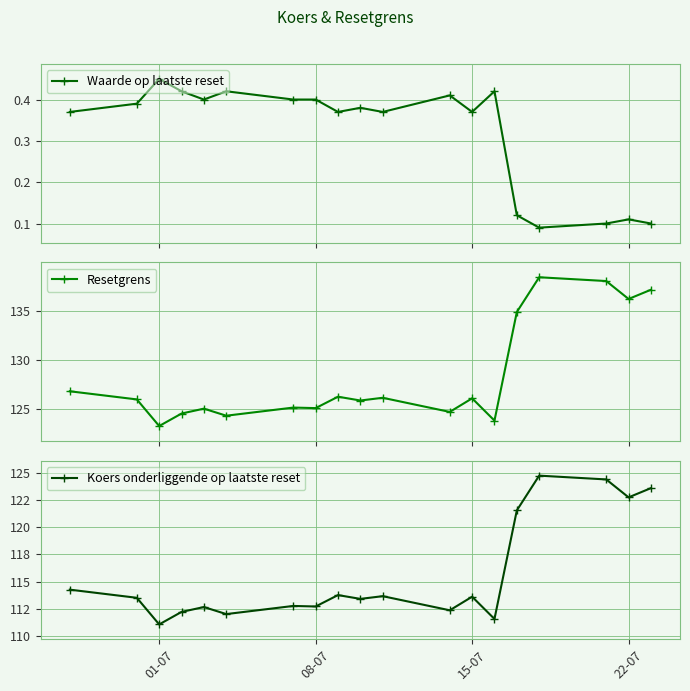

What is the maximum value for Koers onderliggende op laatste reset?

124.8